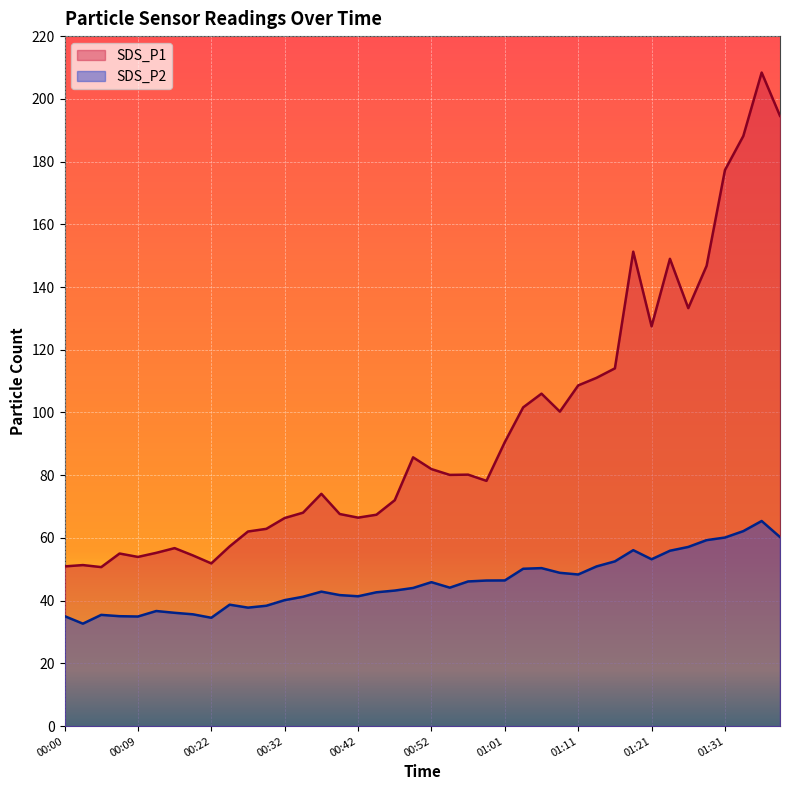

List the series in order of their peak value, highest first.

SDS_P1, SDS_P2